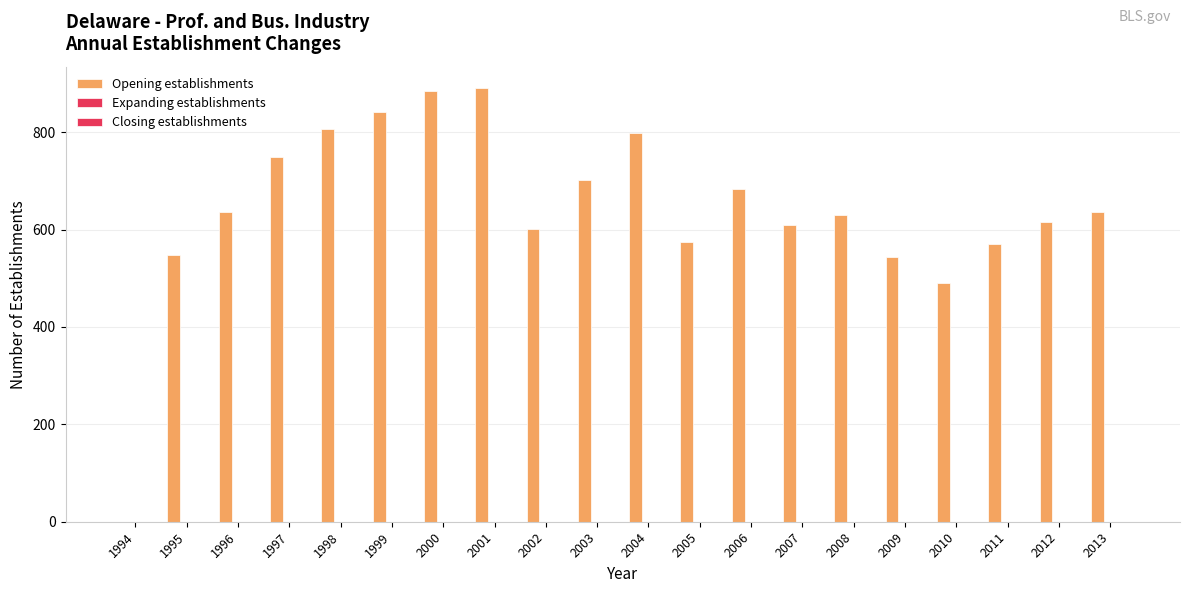

Are the bars horizontal?

No